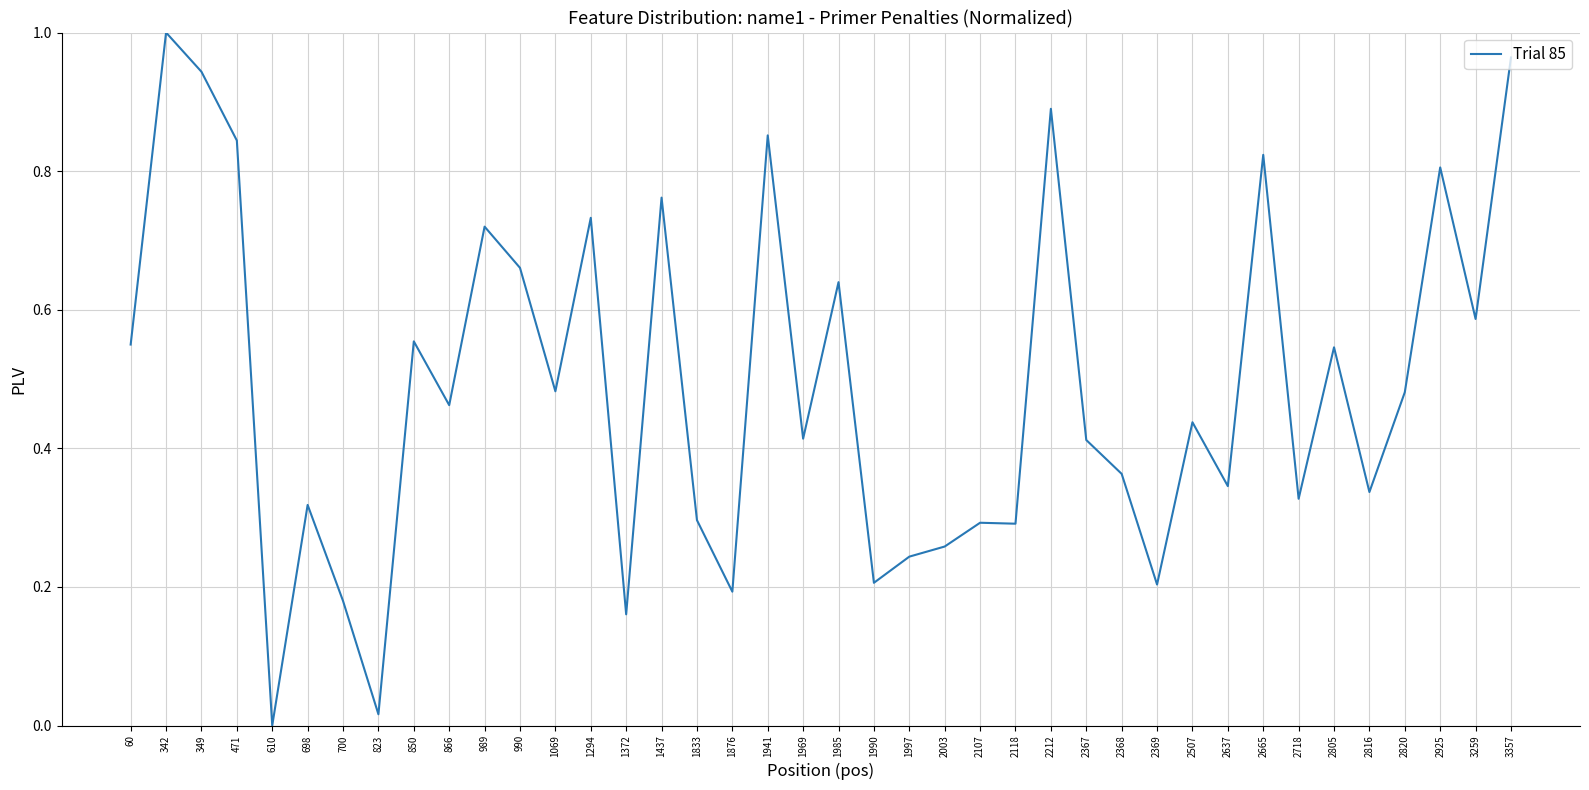

The value at 698 is 0.5. True or false?

False